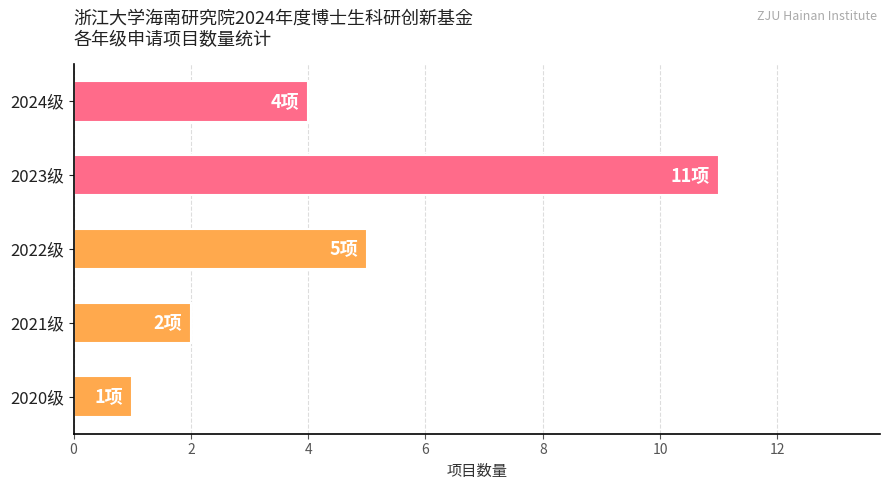

How many data points are less than 4?

2